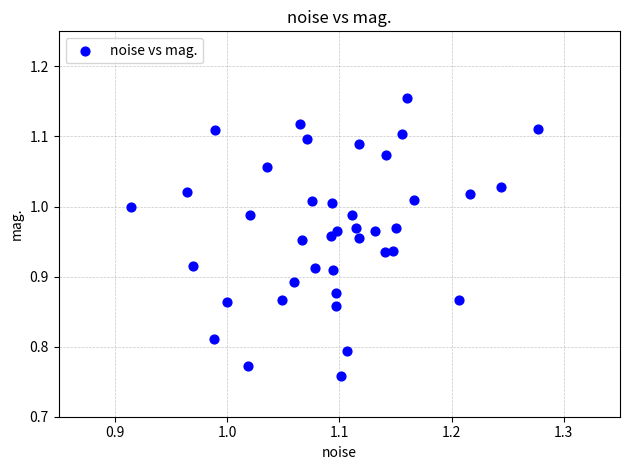

What is the range of X values (max minus min)?

0.4